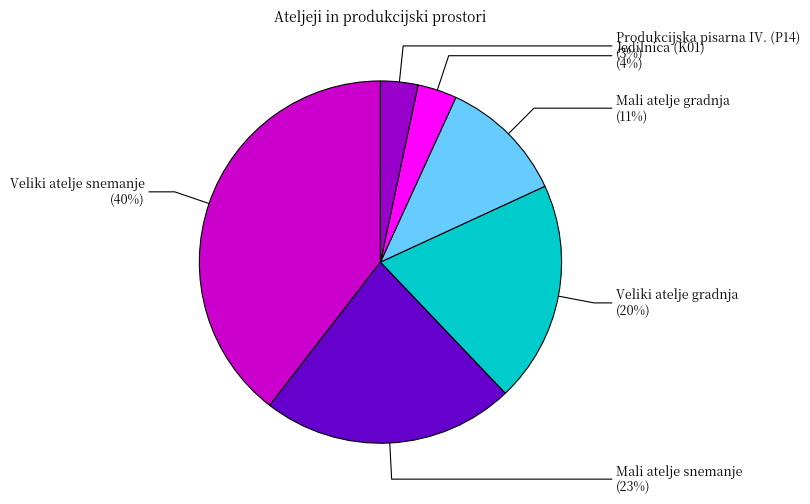

Is there any slice that represents more than half of the pie?

No